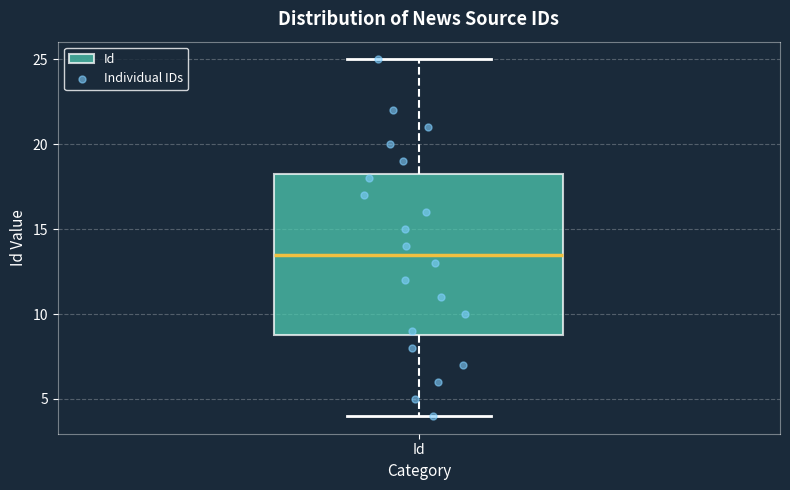

Transcribe this box plot: give where the median line is, the range the box spans, and where the two whiskers end, as read against the y-axis. The values are not printed on the chart, so give them approximately, as read against the axis.

median 13.5, box 9.0 to 18.5, whiskers 4.0 to 25.0